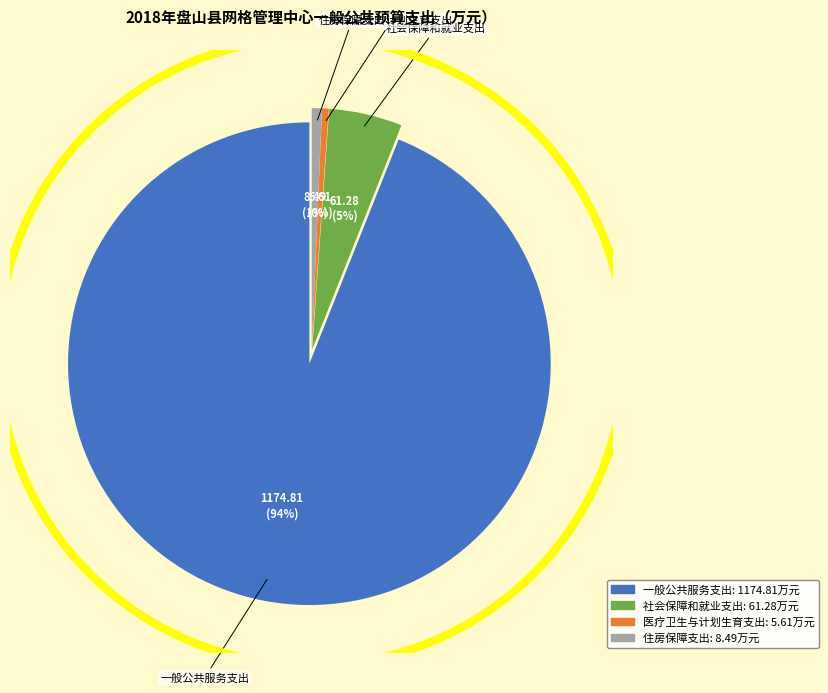

To the nearest percent, what portion does 社会保障和就业支出 represent?

5%